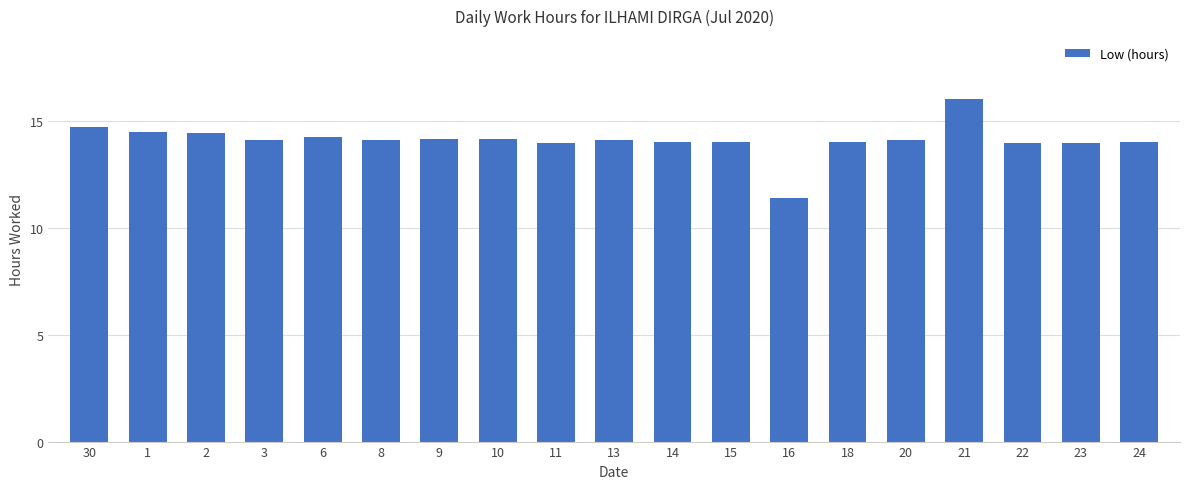

At which category does the chart reach its peak across all series?

21